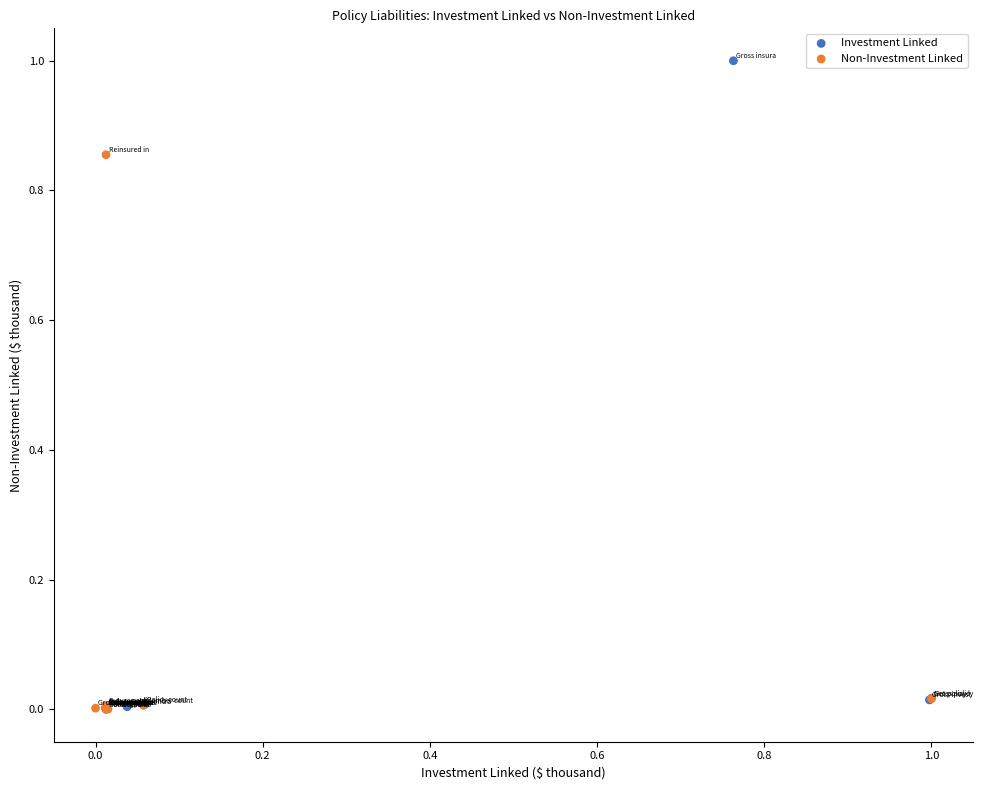

Which series reaches the maximum Y coordinate?

Investment Linked